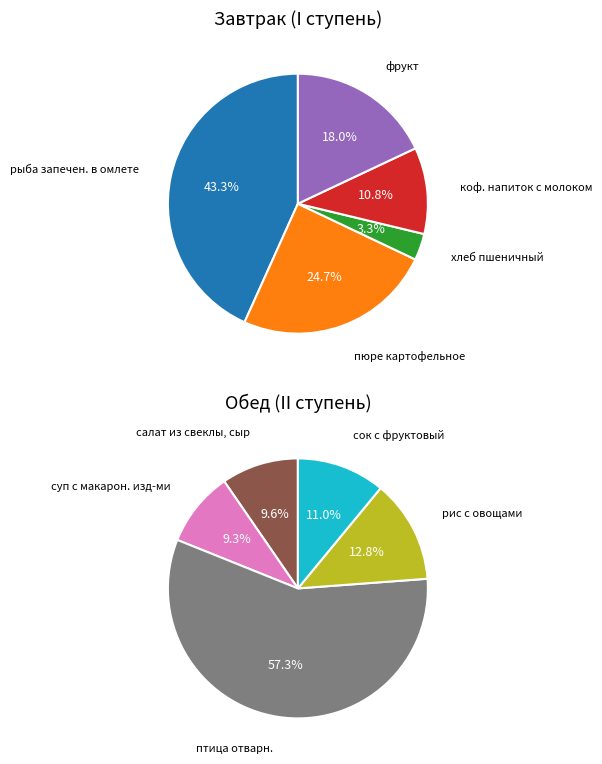

Between птица отварн. and фрукт, which is larger?

птица отварн.